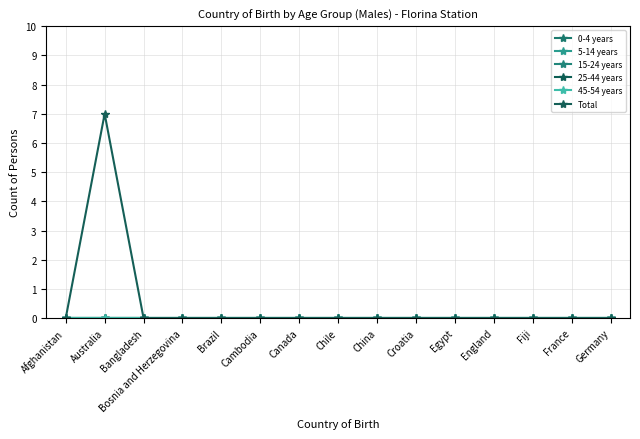

How many lines are shown in the chart?

6